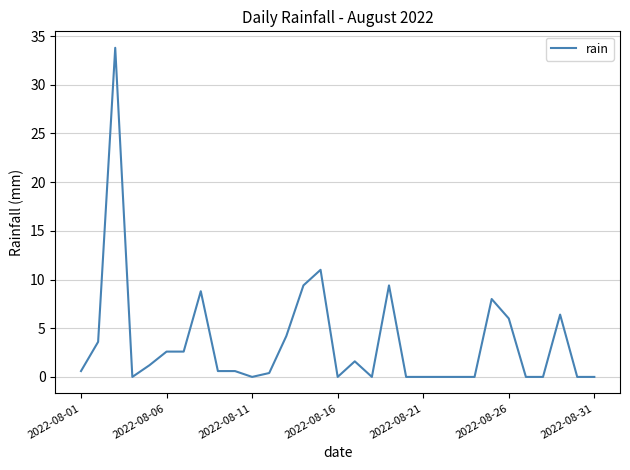

What is the difference between the second highest and minimum values?

11.0